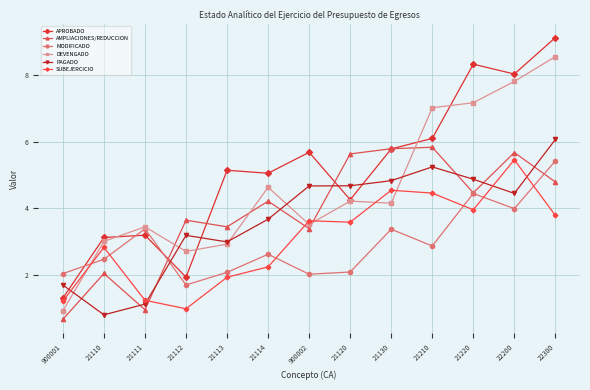

What is the total value across all series at 21130?

28.5